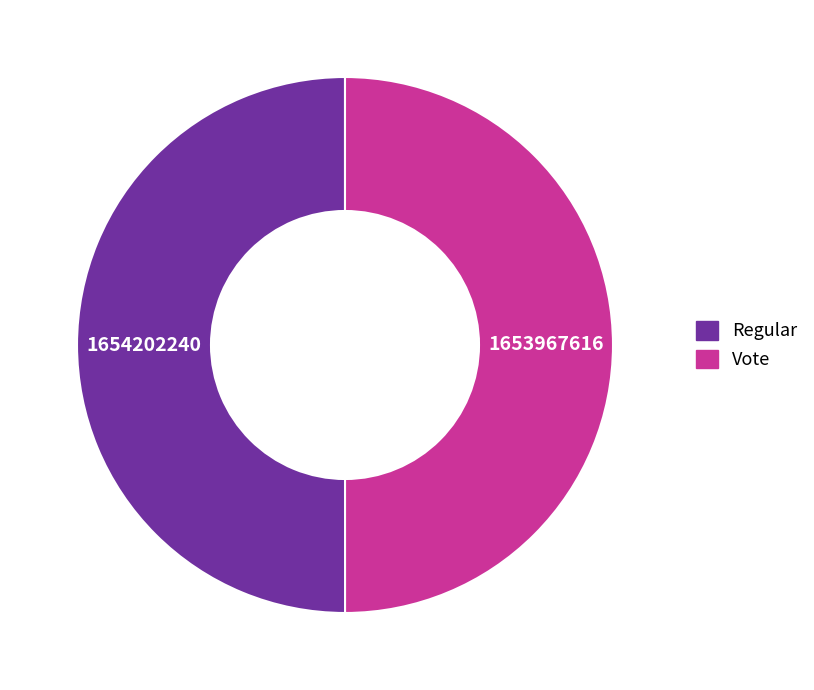

What is the ratio of the value at Vote to the value at Regular?

1.0